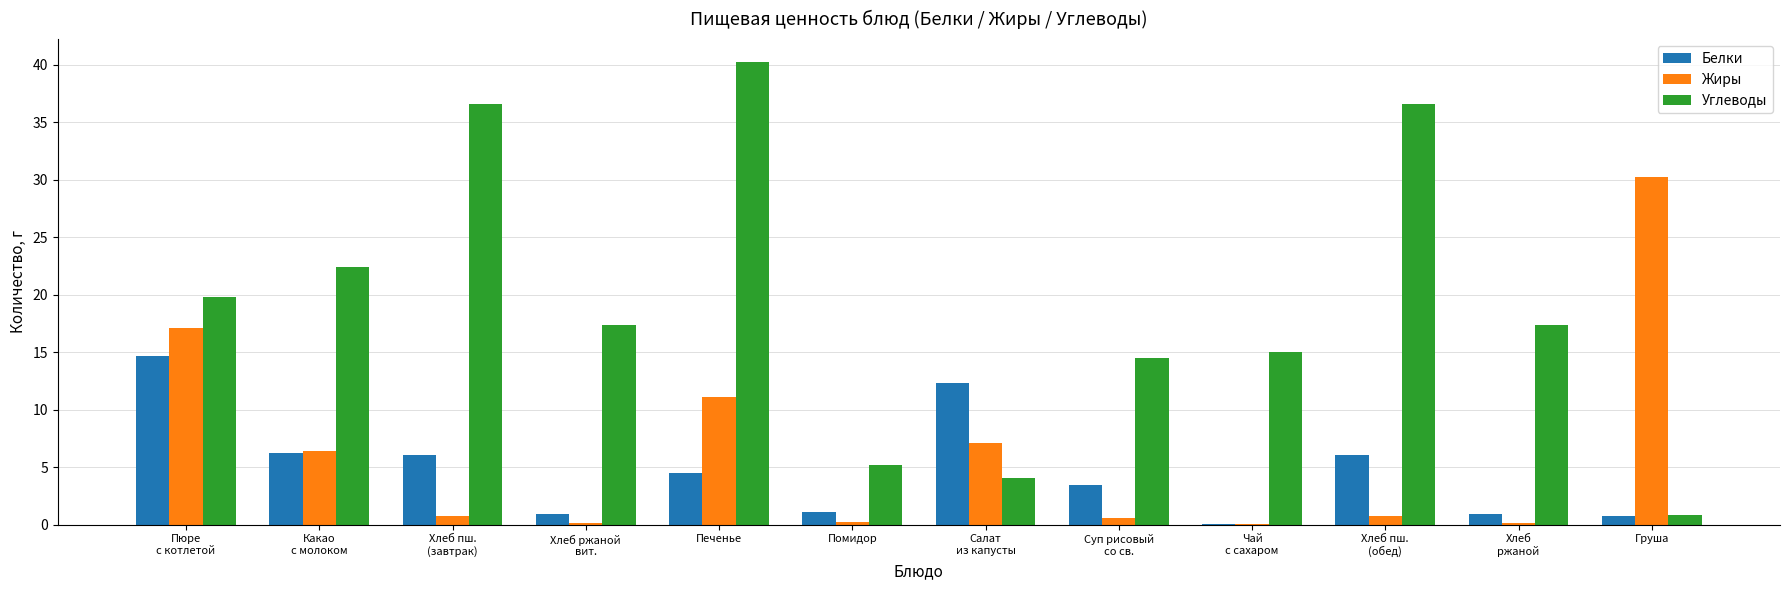

What is the sum of all Углеводы values?

229.7